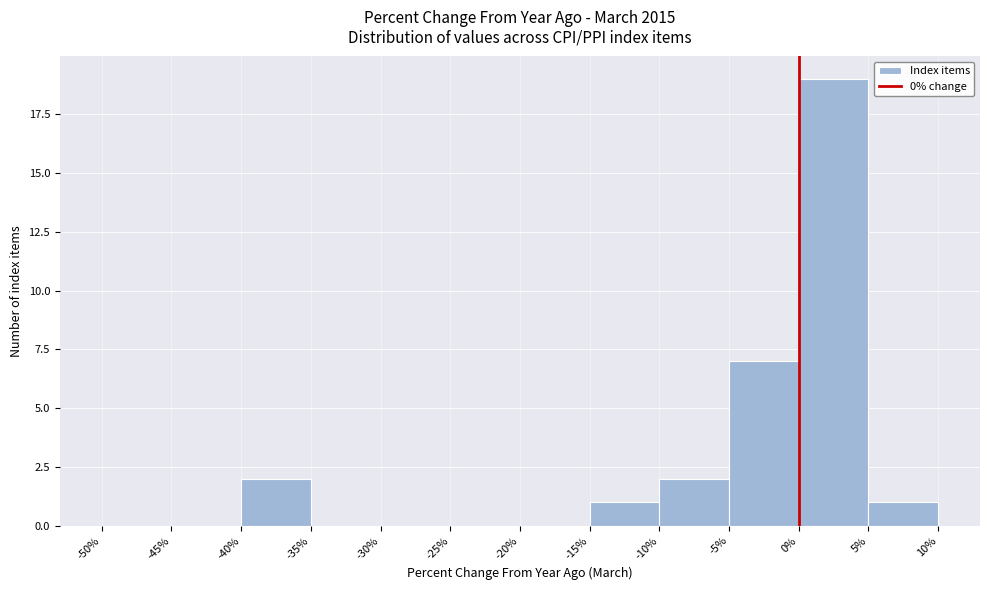

Reading left to right, list every bar in this chart as the range it spans on the x-axis followed by its height. The values are not printed on the chart, so give them approximately, as read against the axis.

-50% to -45%: 0
-45% to -40%: 0
-40% to -35%: 2
-35% to -30%: 0
-30% to -25%: 0
-25% to -20%: 0
-20% to -15%: 0
-15% to -10%: 1
-10% to -5%: 2
-5% to 0%: 7
0% to 5%: 19
5% to 10%: 1